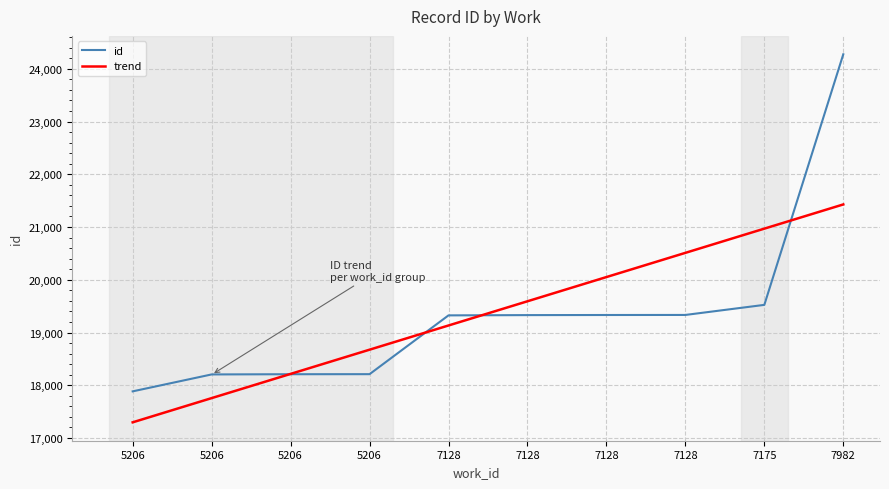

True or false: trend has a value of 19133.2 at 7128.

True